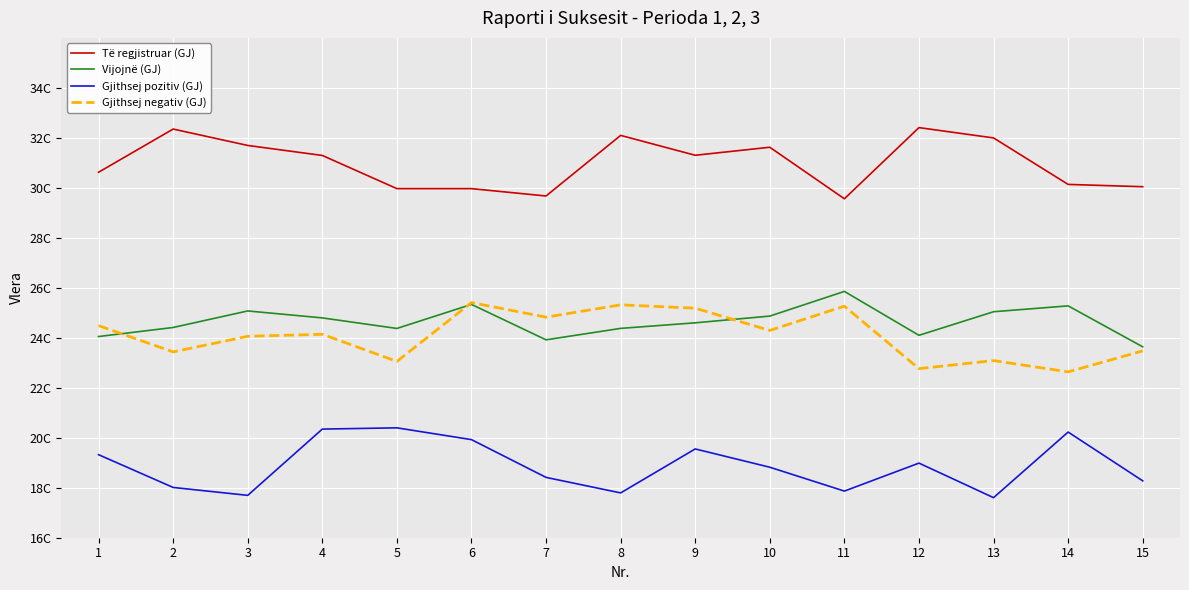

What are all the series names shown in the legend?

Të regjistruar (GJ), Vijojnë (GJ), Gjithsej pozitiv (GJ), Gjithsej negativ (GJ)